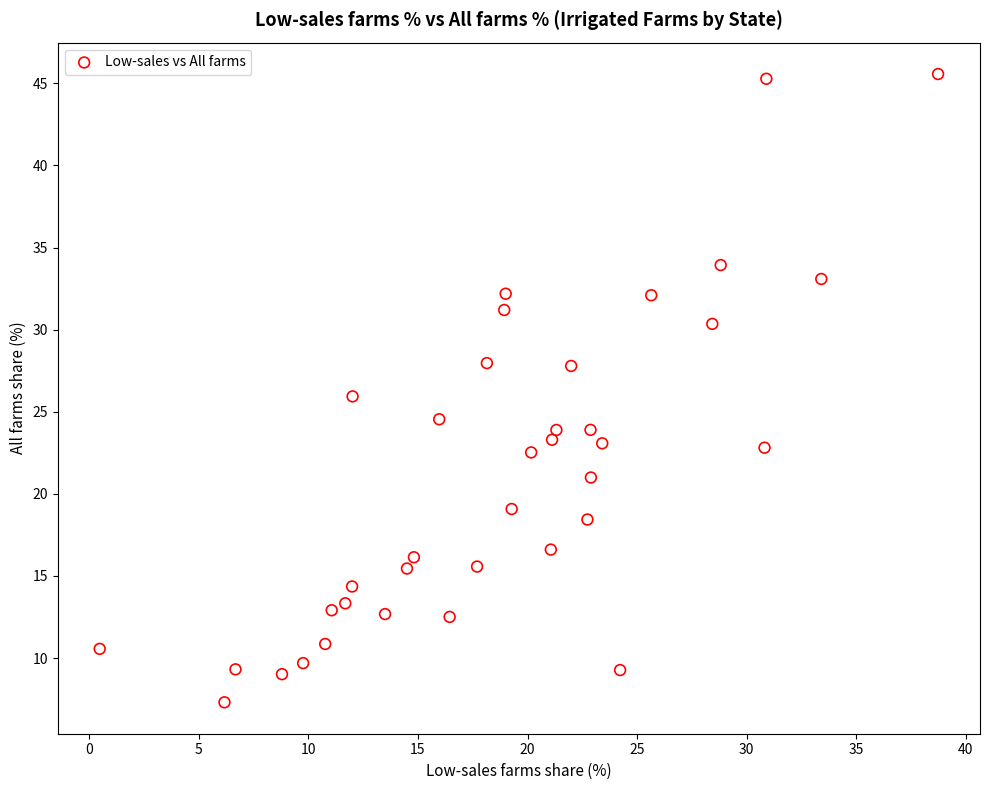

What is the range of X values (max minus min)?

38.3